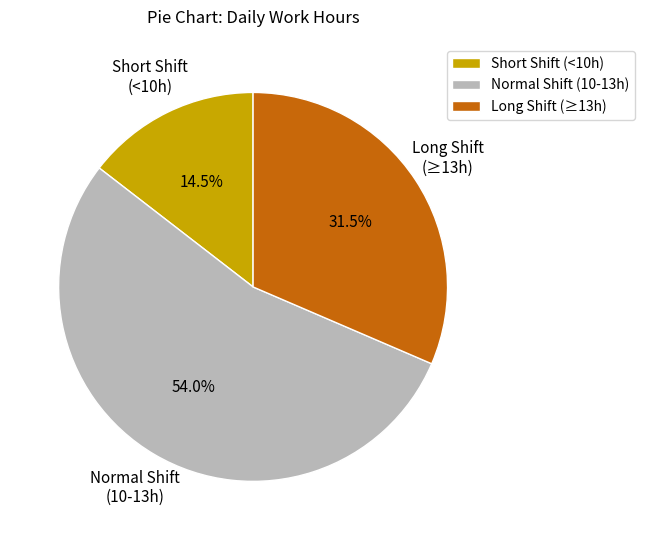

What is the ratio of the value at Normal Shift (10-13h) to the value at Short Shift (<10h)?

3.7